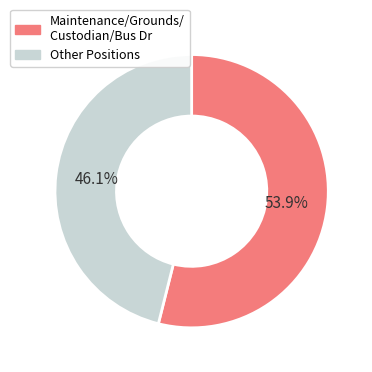

Is there any slice that represents more than half of the pie?

Yes